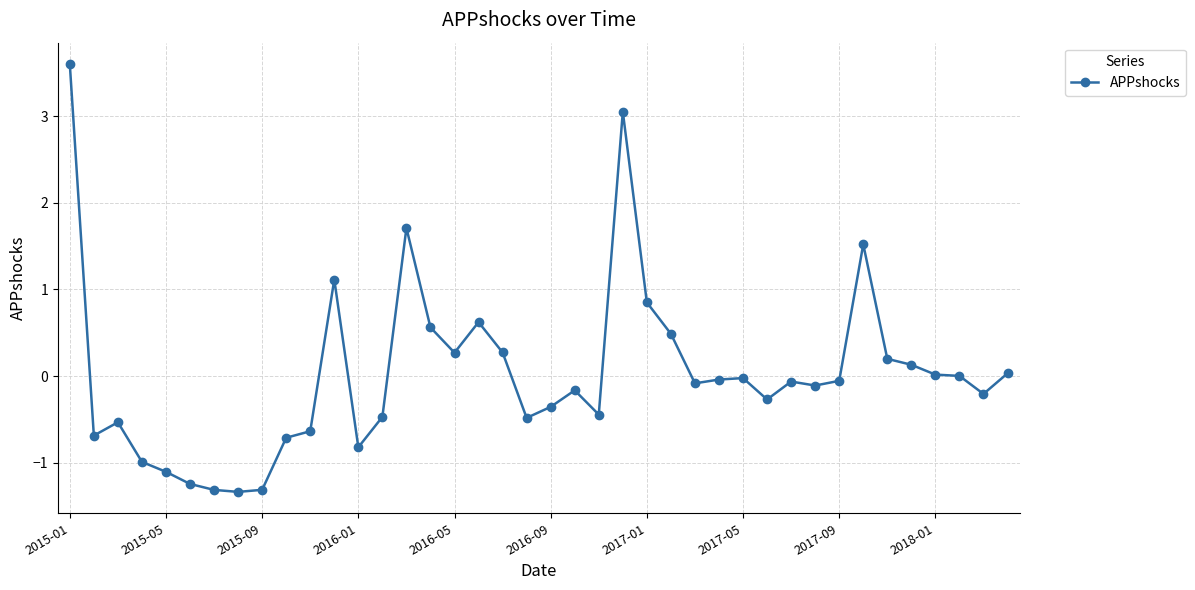

Count the number of data series in this chart.

1